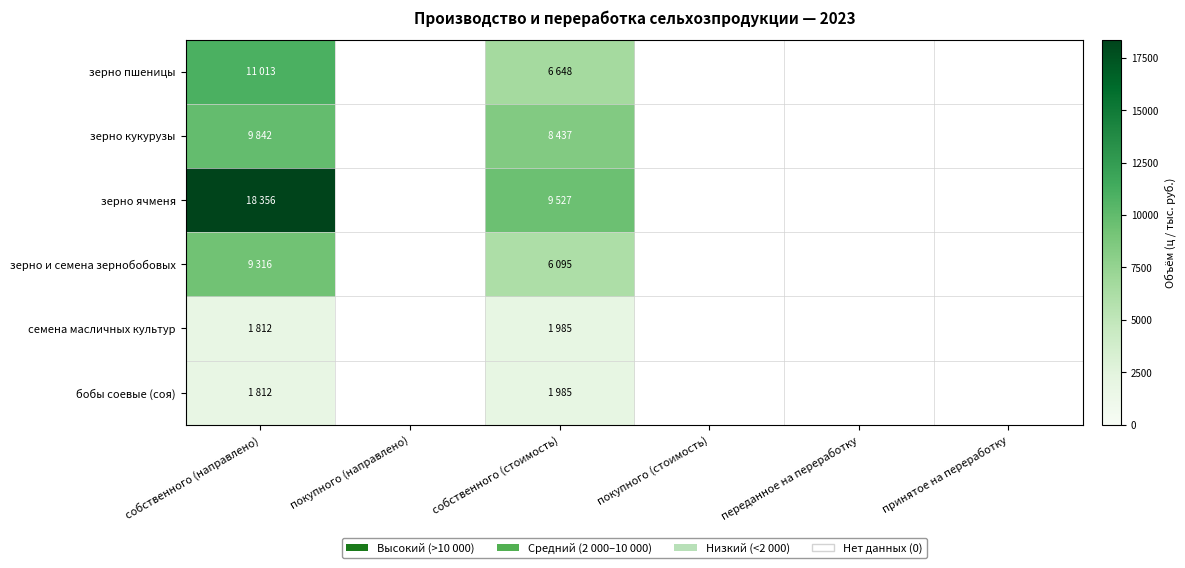

At покупного (направлено), list the series in order from smallest to largest.

зерно пшеницы, зерно кукурузы, зерно ячменя, зерно и семена зернобобовых, семена масличных культур, бобы соевые (соя)